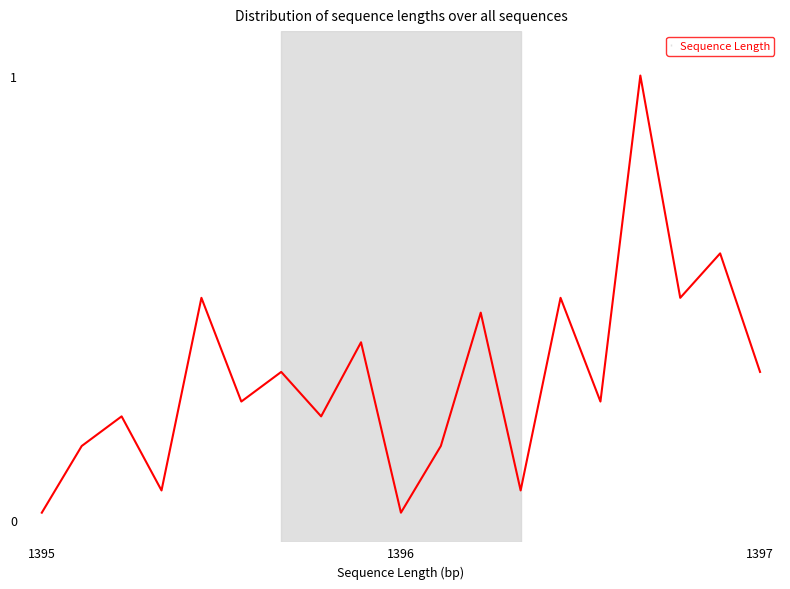

What is the difference between the maximum and minimum values?

1.0